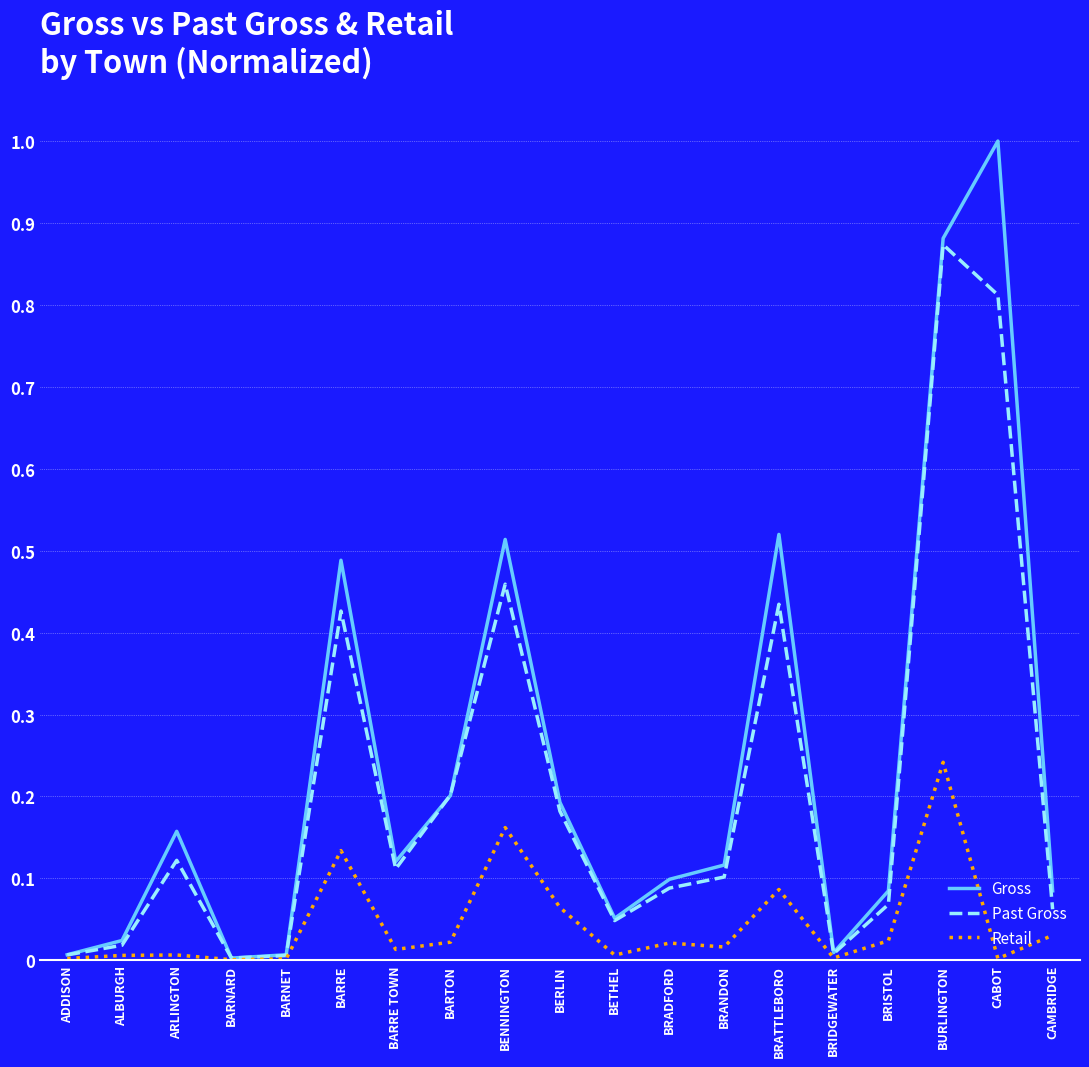

In Past Gross, how many points are higher than both neighbors (excluding endpoints)?

5